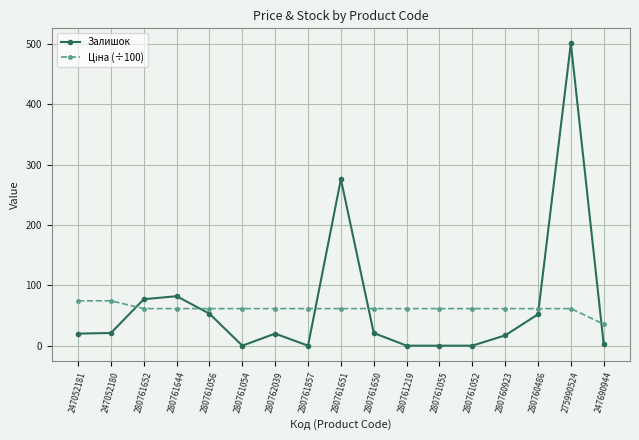

The Залишок series shows 52.0 at 280760486. True or false?

True